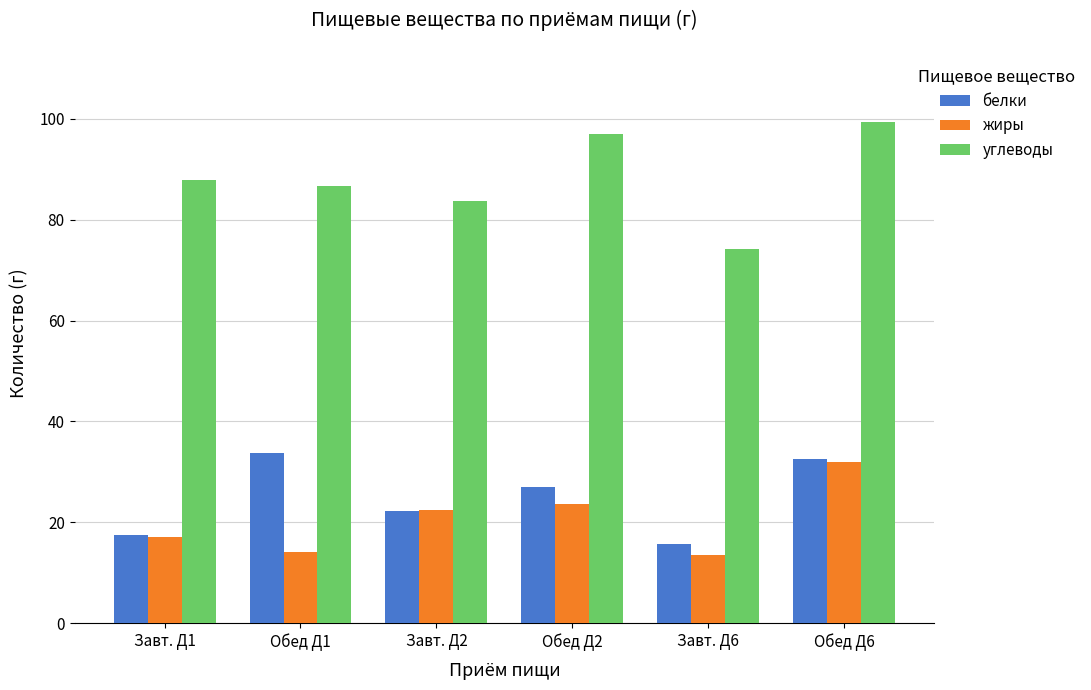

What is the difference between the highest and lowest values at Завт. Д2?

61.4